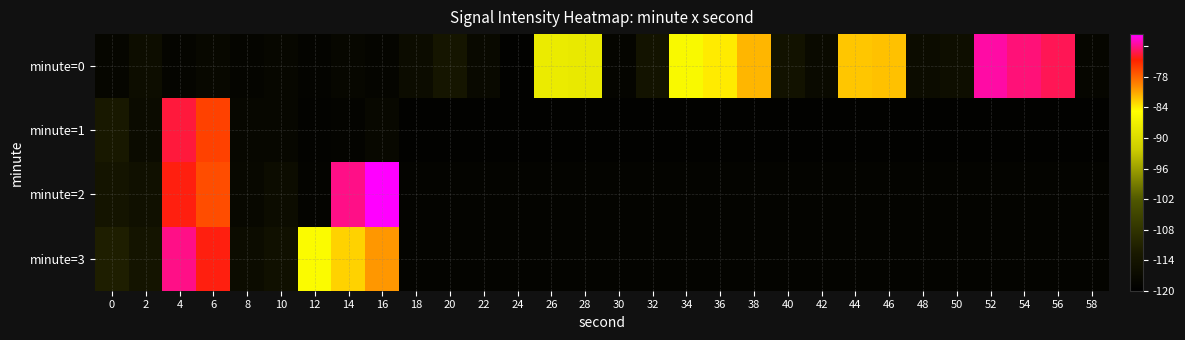

What is the spread (max minus min) of values at 10?

2.2